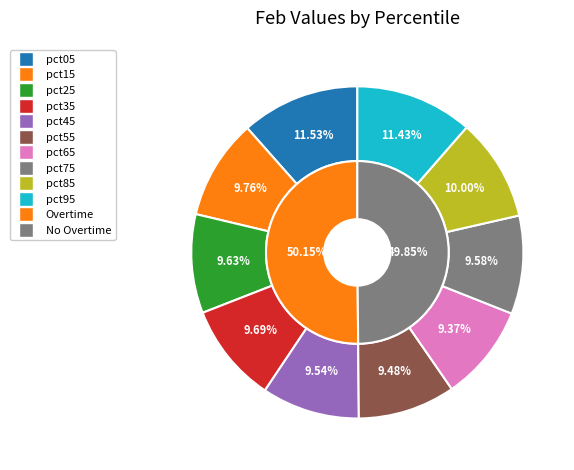

What is the smallest slice in the pie chart?

pct65